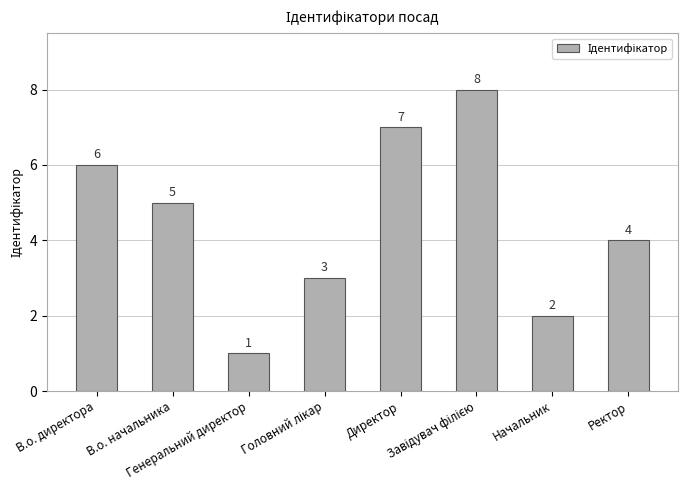

What is the sum of the values at Начальник and Генеральний директор?

3